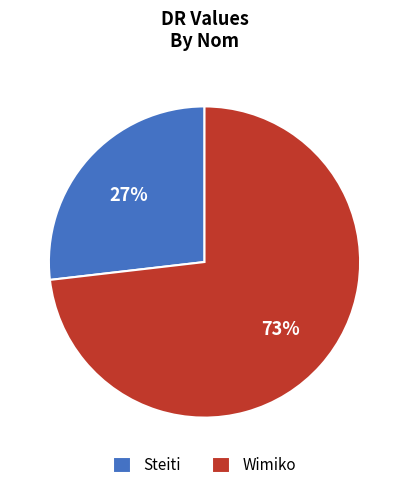

To the nearest percent, what is the combined percentage of Steiti and Wimiko?

100%